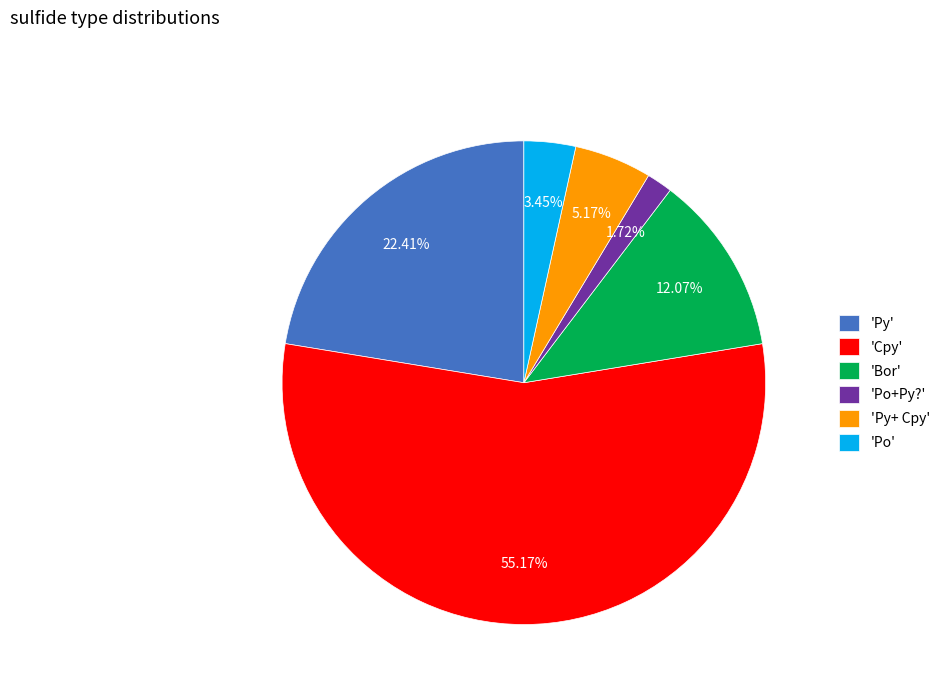

To the nearest percent, what is the average slice percentage?

17%